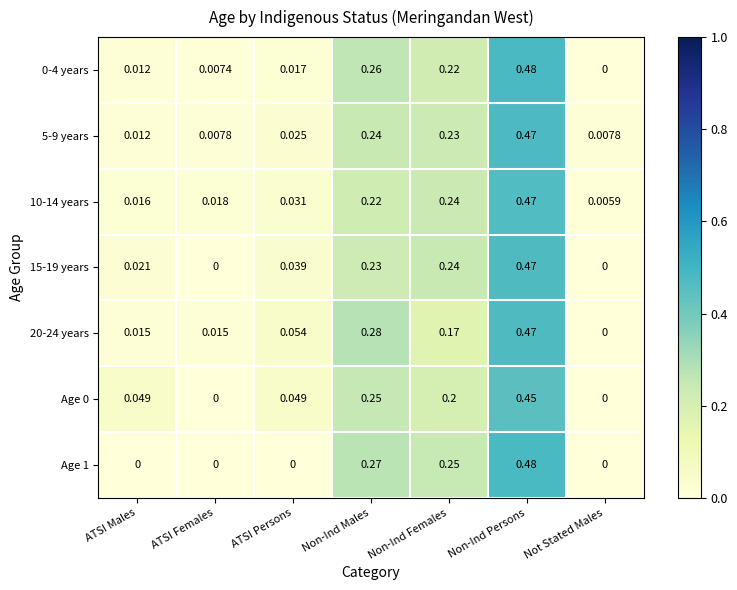

How many values in Age 1 are above zero?

3